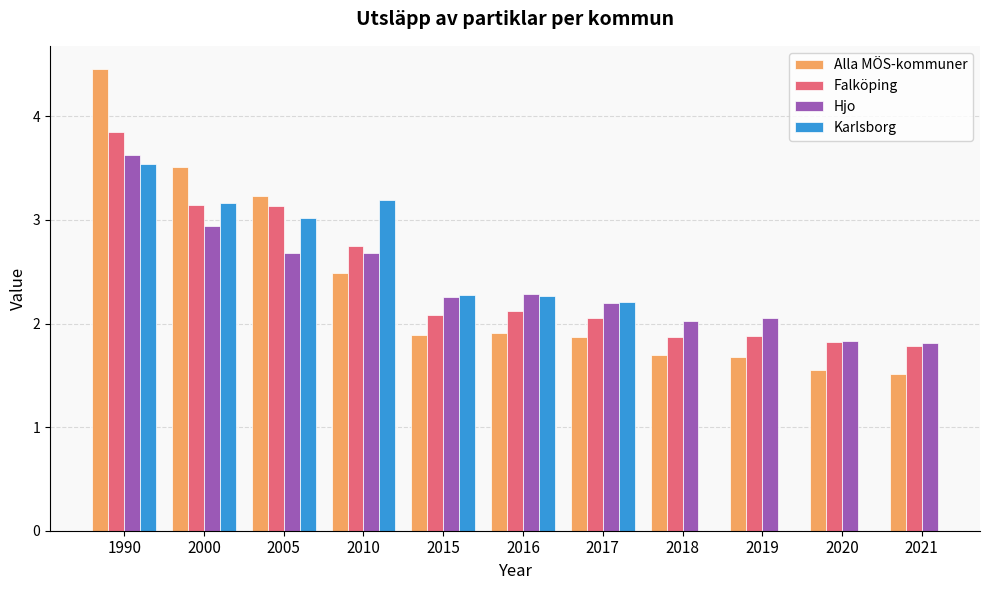

How many values in Karlsborg are above zero?

7